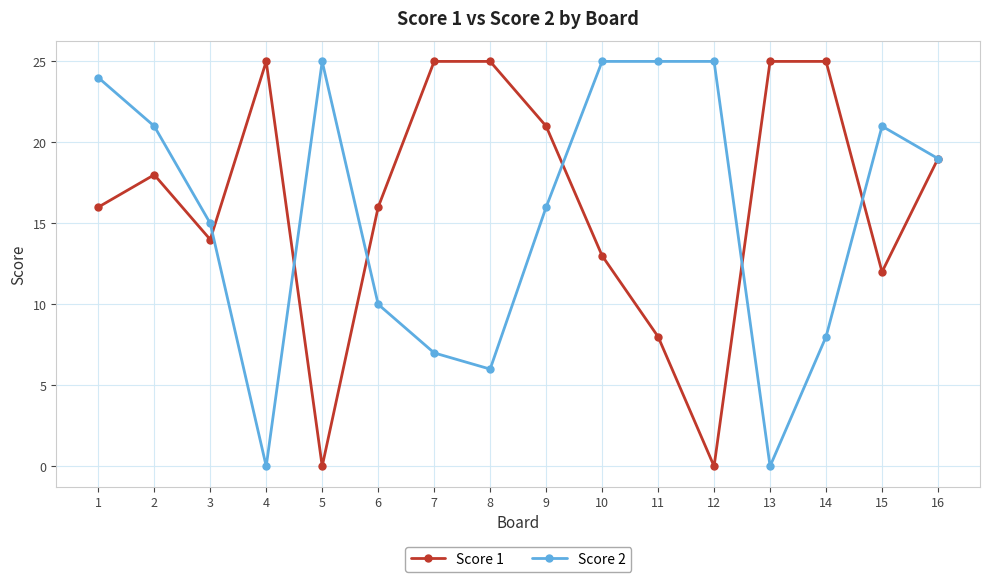

What are all the series names shown in the legend?

Score 1, Score 2